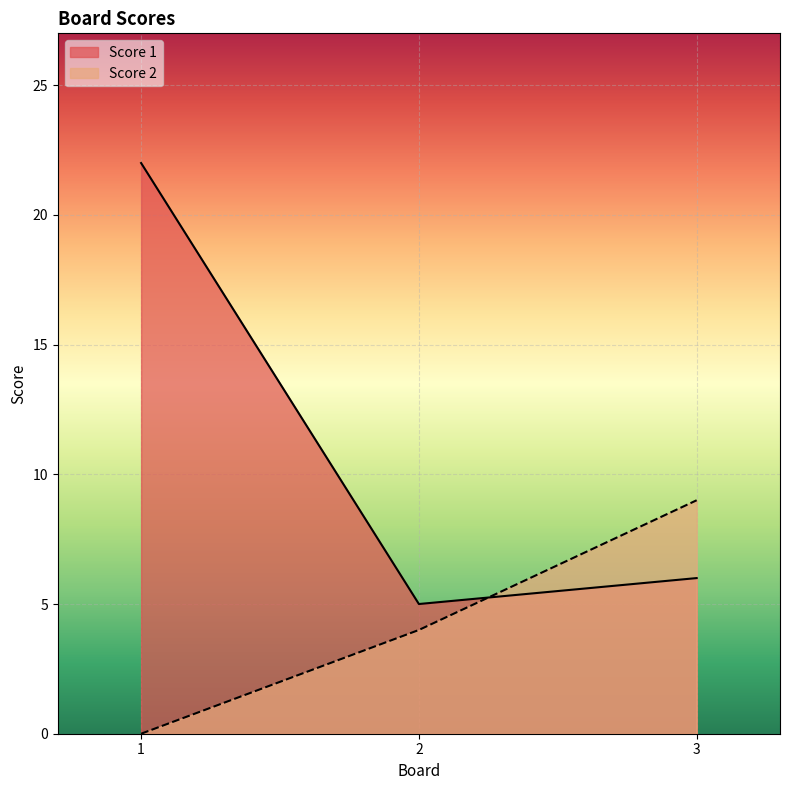

The value of Score 2 at 3 is 9. True or false?

True